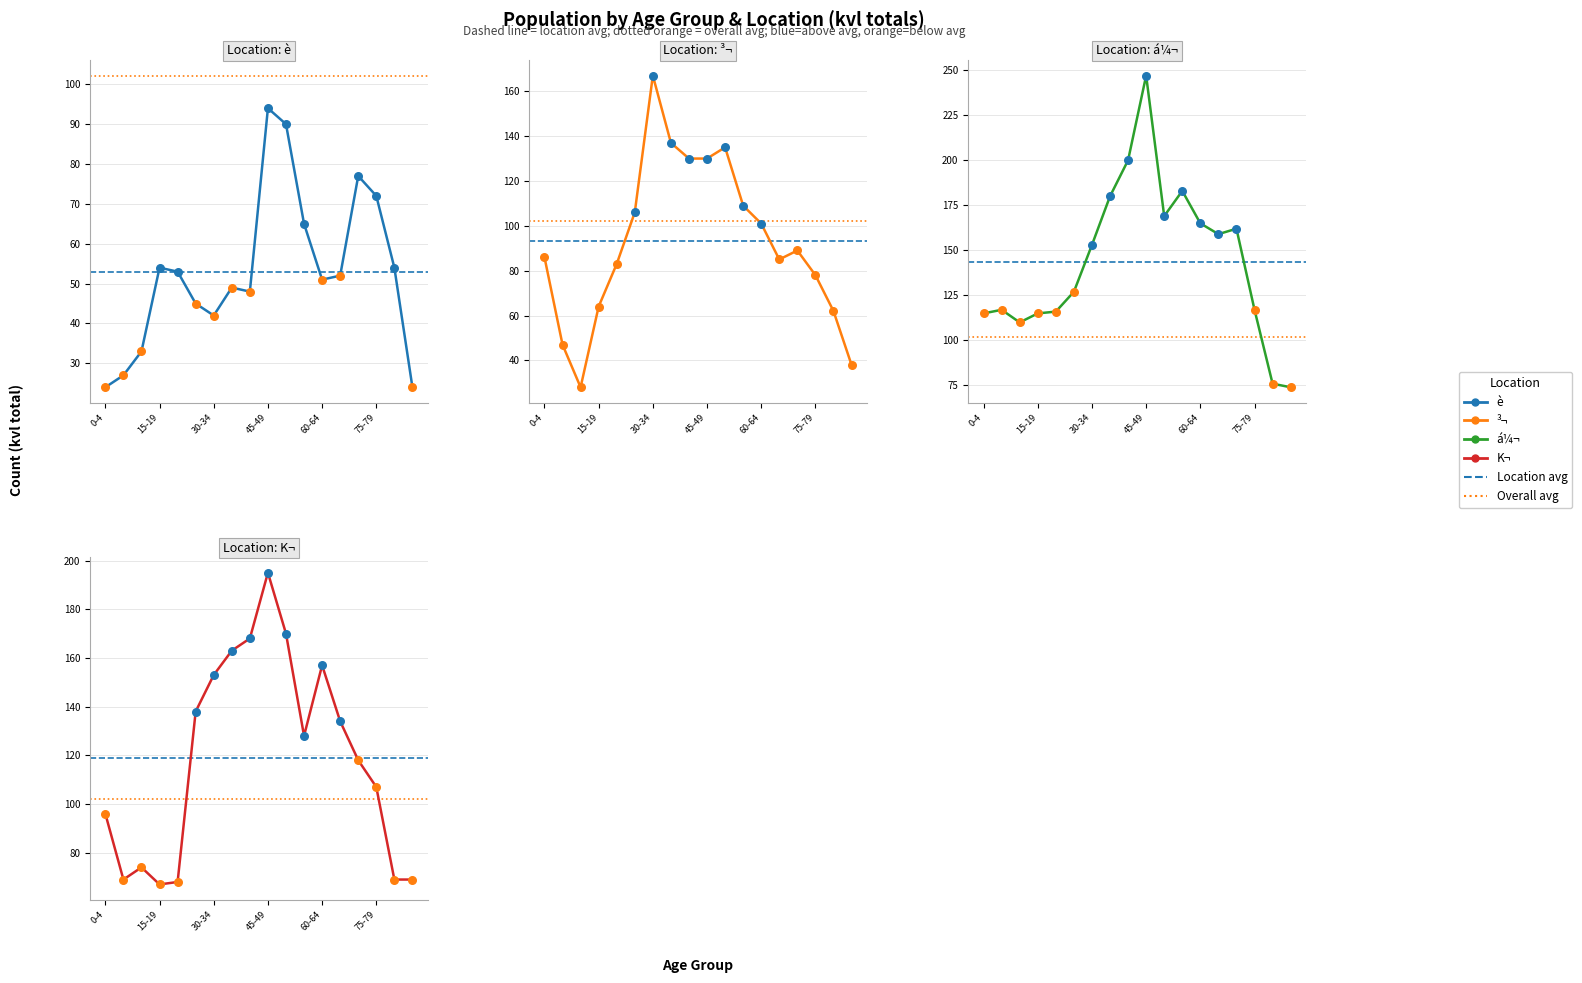

Which series contains the lowest Y value?

è